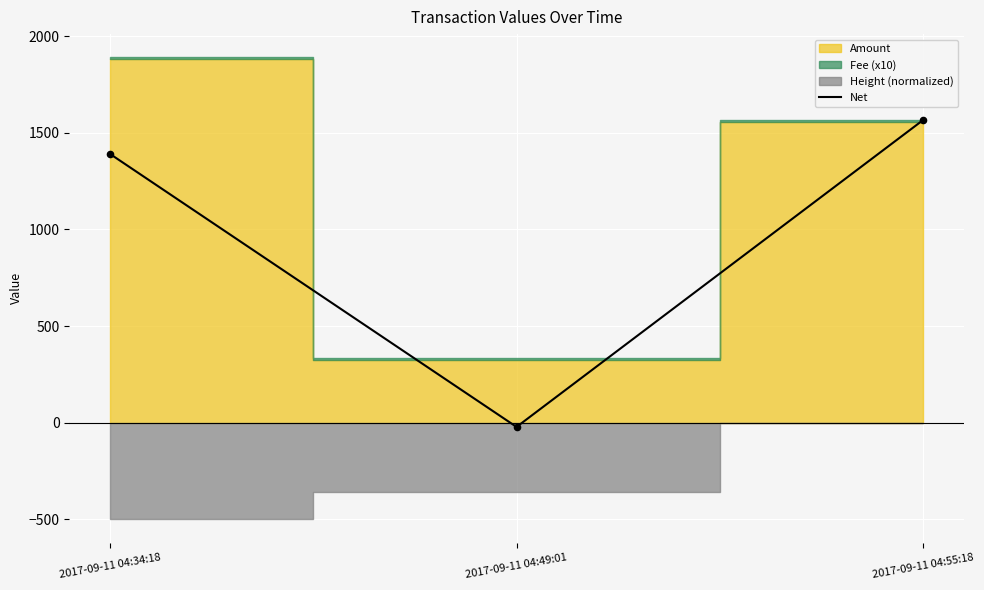

List the labels in order of Net value, largest first.

2017-09-11 04:55:18, 2017-09-11 04:34:18, 2017-09-11 04:49:01